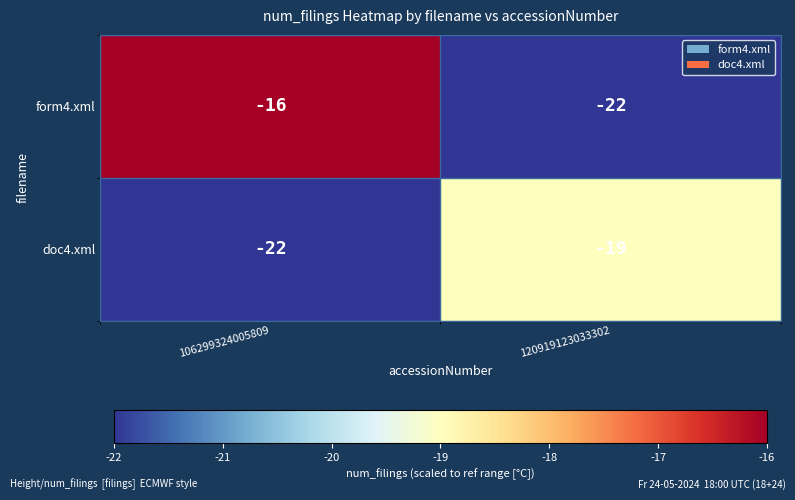

Which series has the largest range (max minus min)?

form4.xml